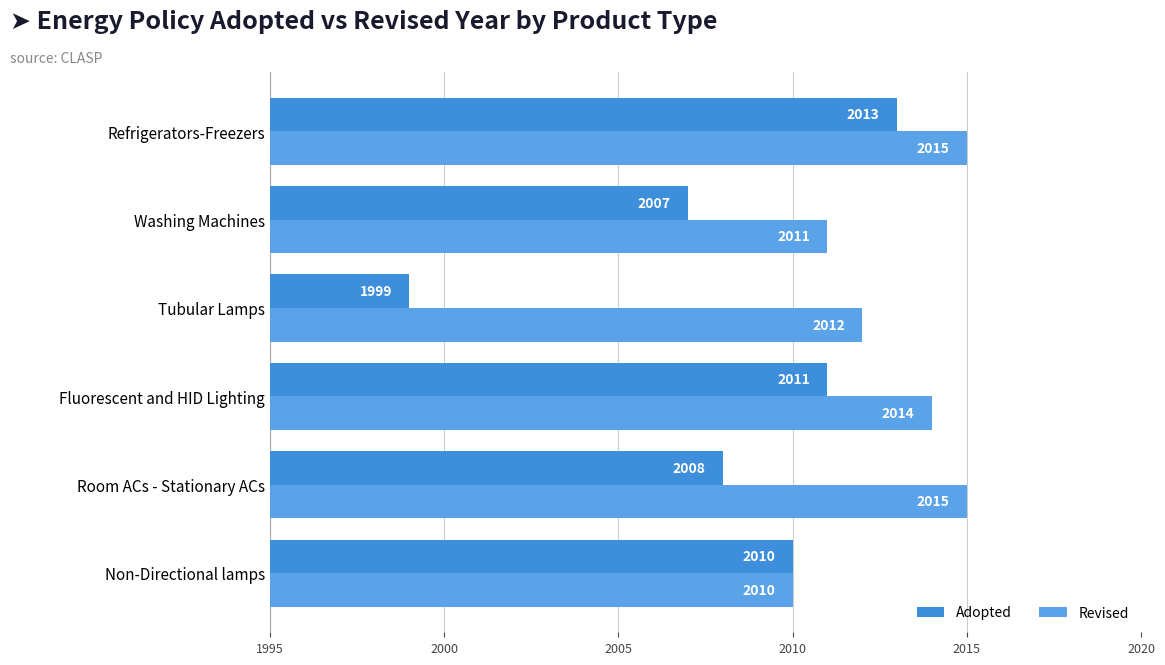

List the series in order of their peak value, lowest first.

Adopted, Revised